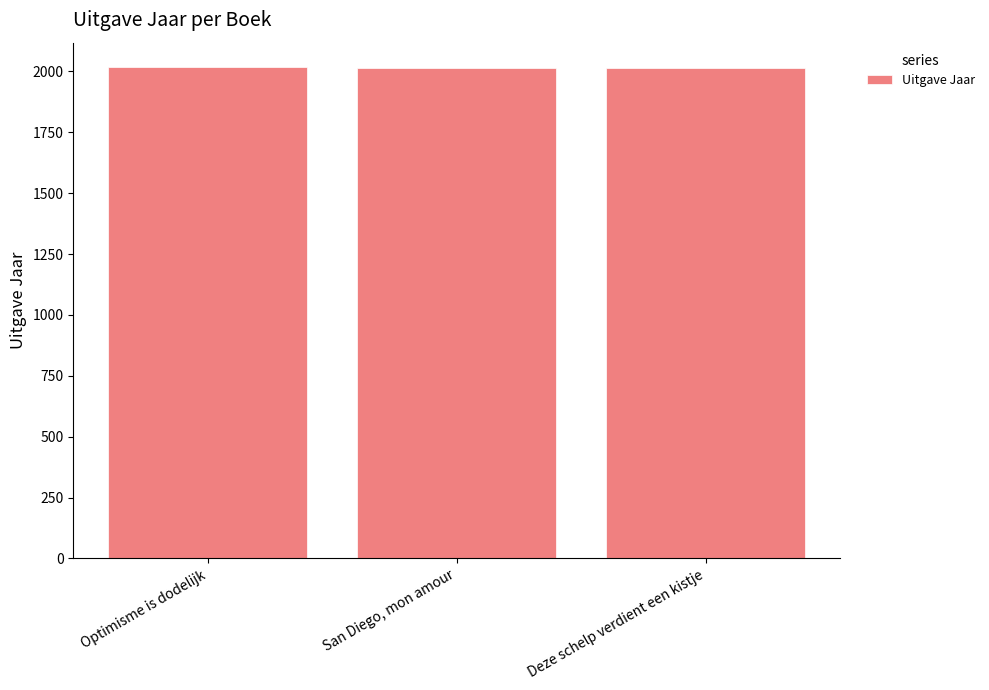

What is the maximum value shown in the chart?

2017